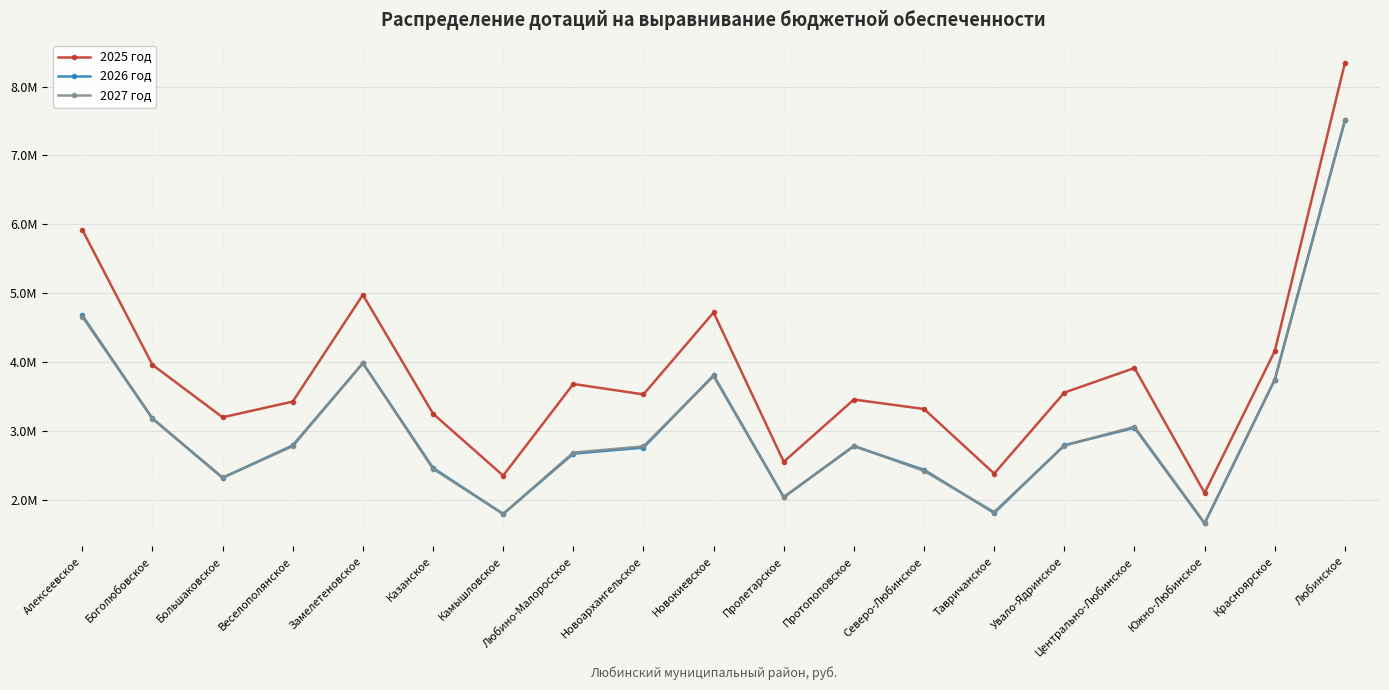

Is this an area chart (filled region under the line)?

No